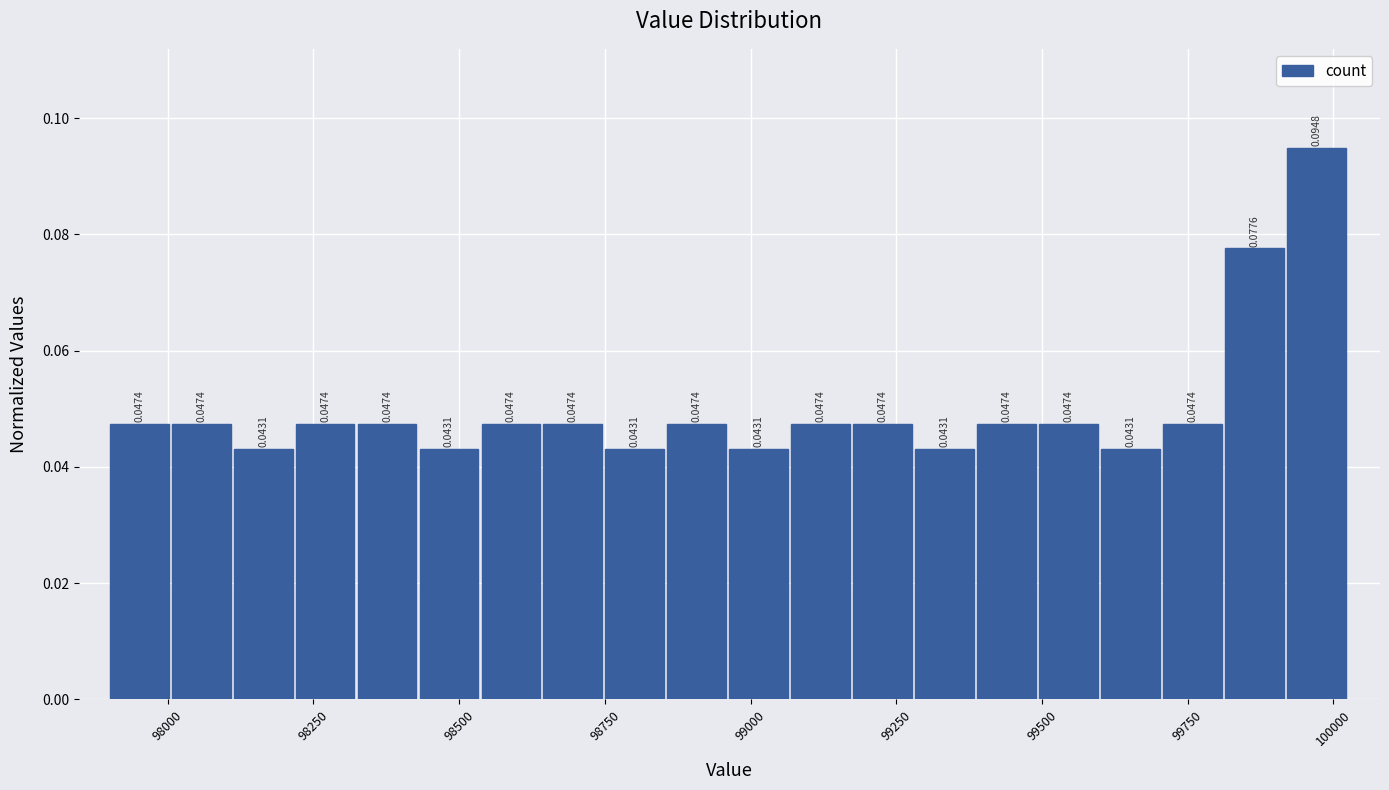

Around what value on the x-axis is the tallest bar? Give the approximate position of its centre, as read against the axis.

99950